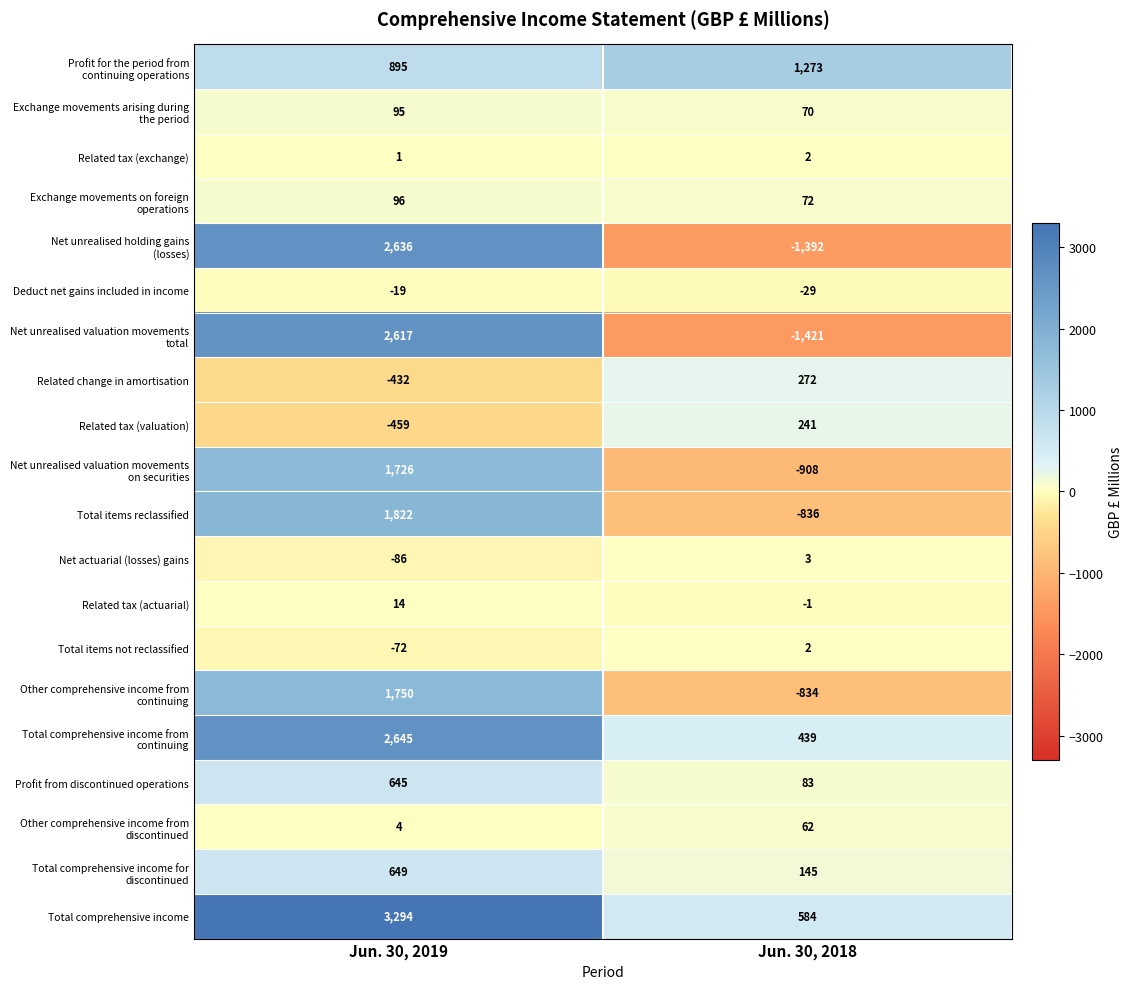

Count the number of data series in this chart.

20